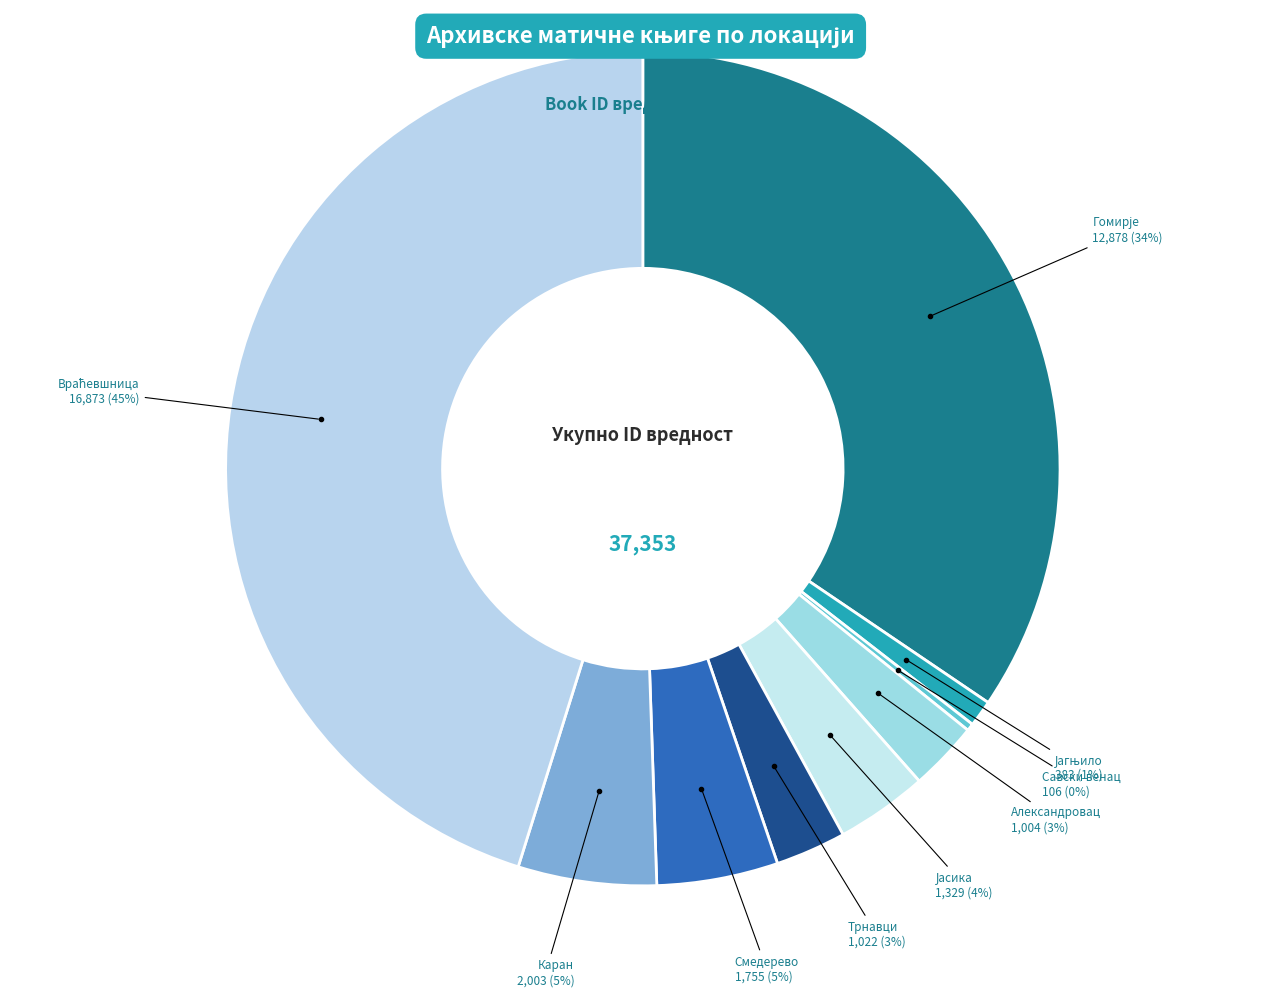

Is the sum of Каран and Смедерево greater than half?

No